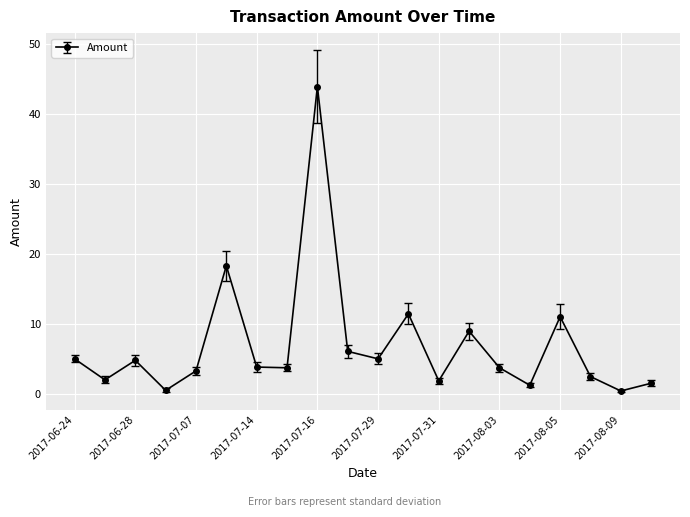

What is the maximum value shown in the chart?

43.9